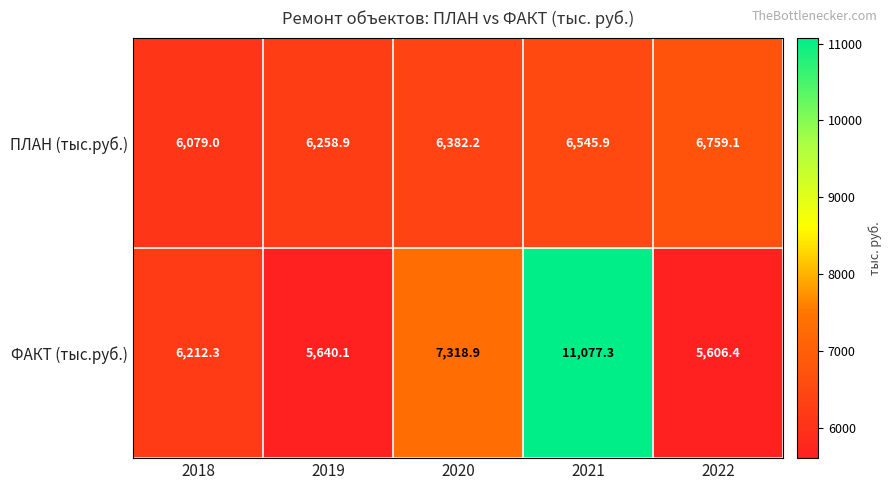

List the series in order of their peak value, lowest first.

ПЛАН (тыс.руб.), ФАКТ (тыс.руб.)